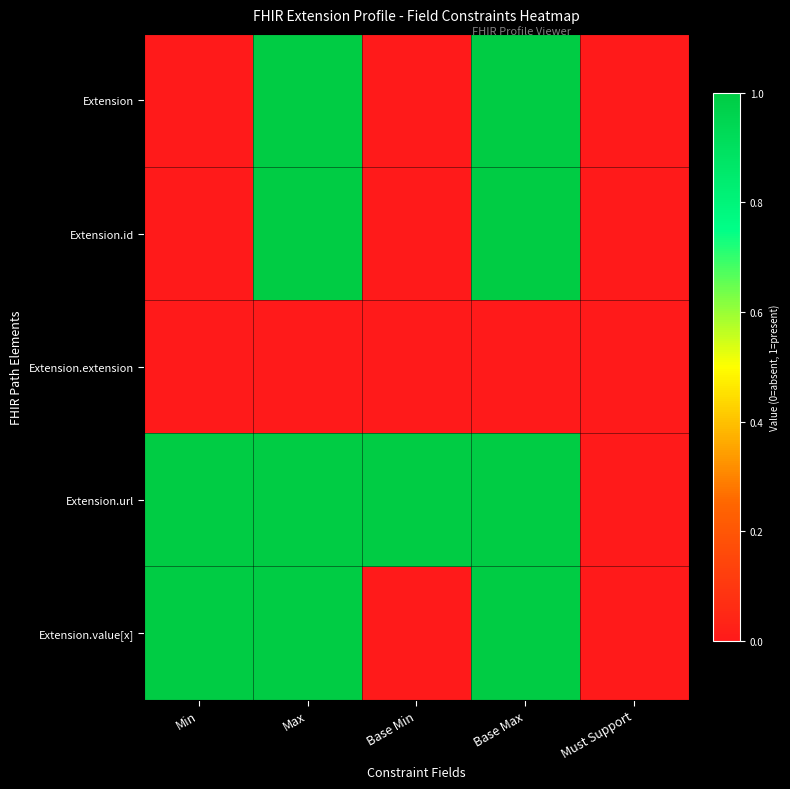

Between Min and Max, which series saw the biggest shift?

Extension